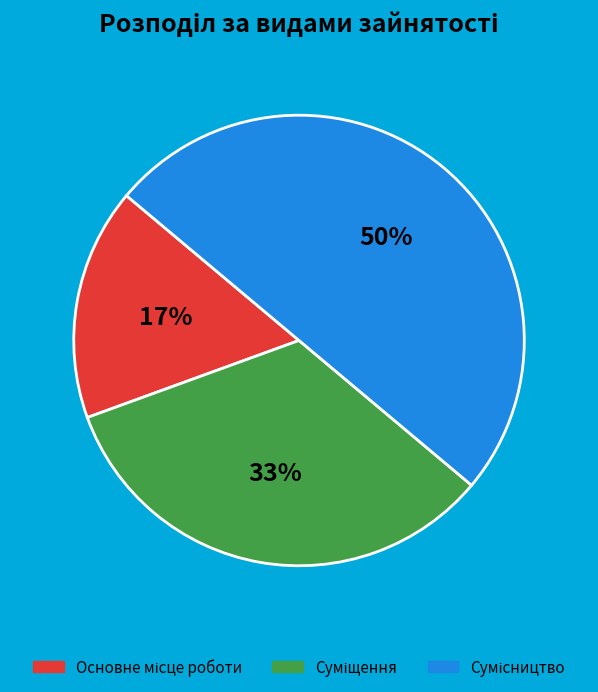

To the nearest percent, what is the average slice percentage?

33%